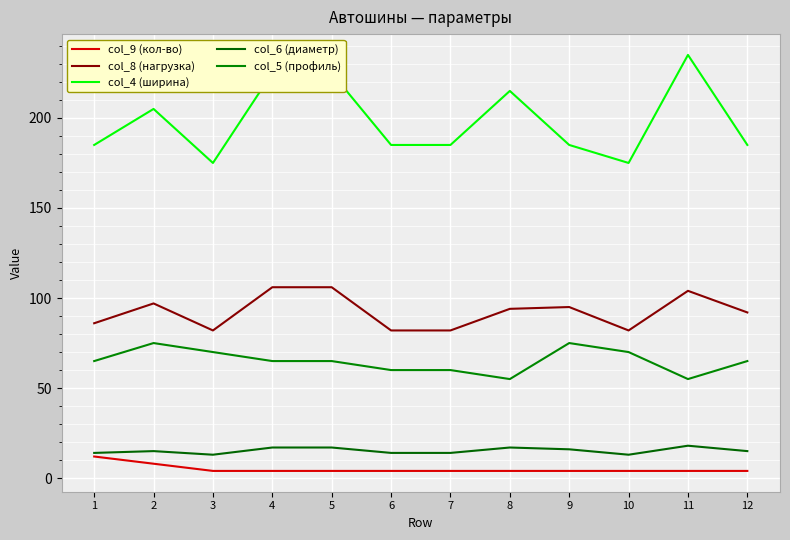

At which category is the sum across all series the highest?

4